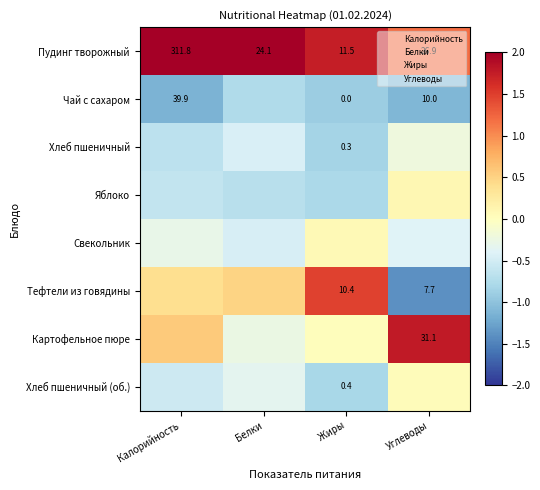

List the series in order of their peak value, highest first.

Пудинг творожный, Картофельное пюре, Тефтели из говядины, Яблоко, Свекольник, Хлеб пшеничный (об.), Хлеб пшеничный, Чай с сахаром